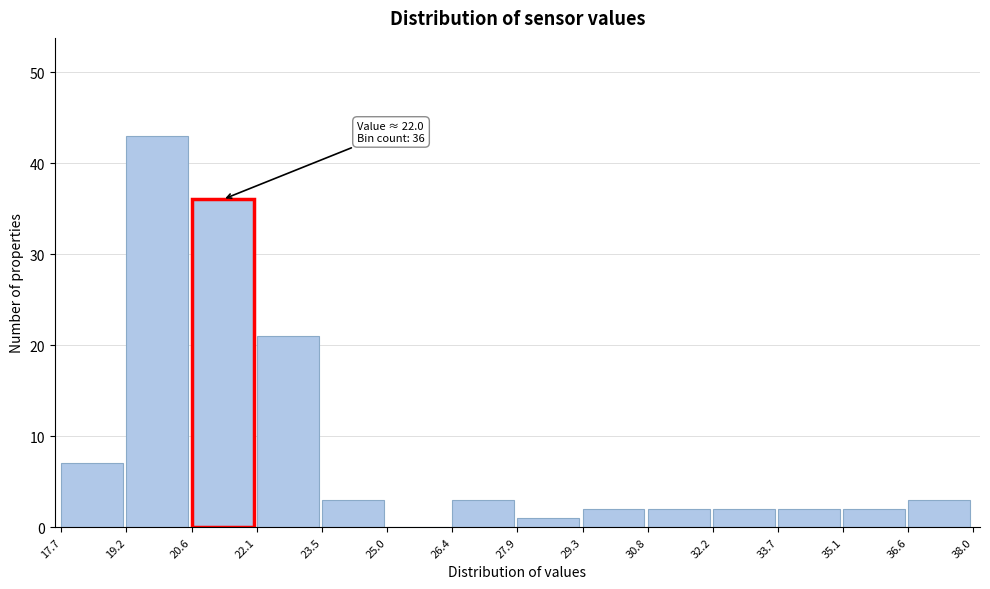

Which range on the x-axis has the tallest bar?

19.2 to 20.6